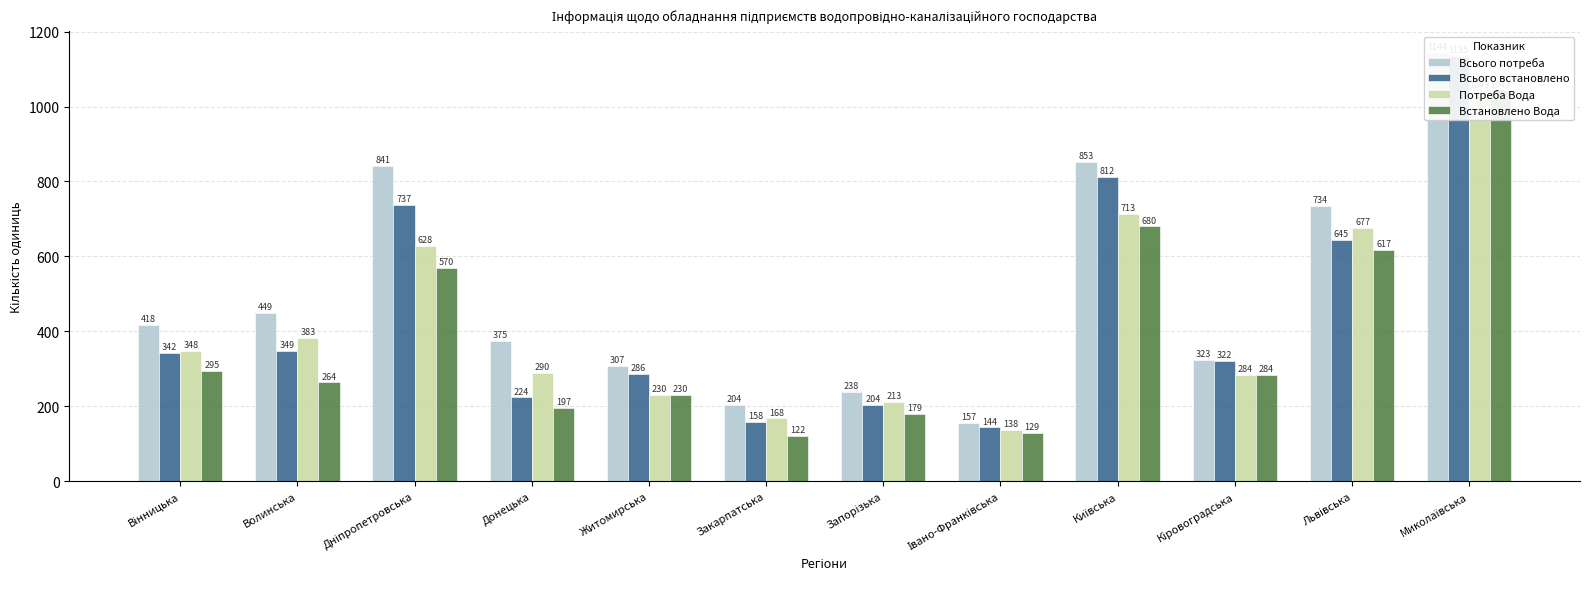

What is the spread (max minus min) of values at Львівська?

117